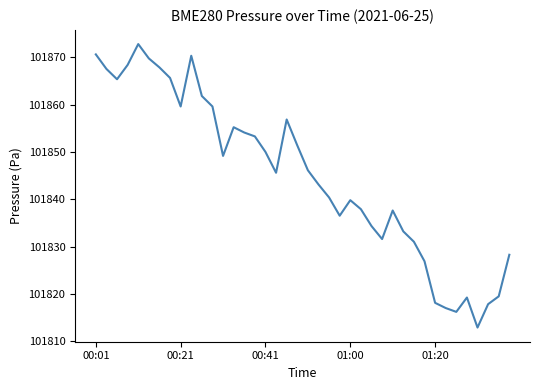

What is the greatest value displayed?

101872.8